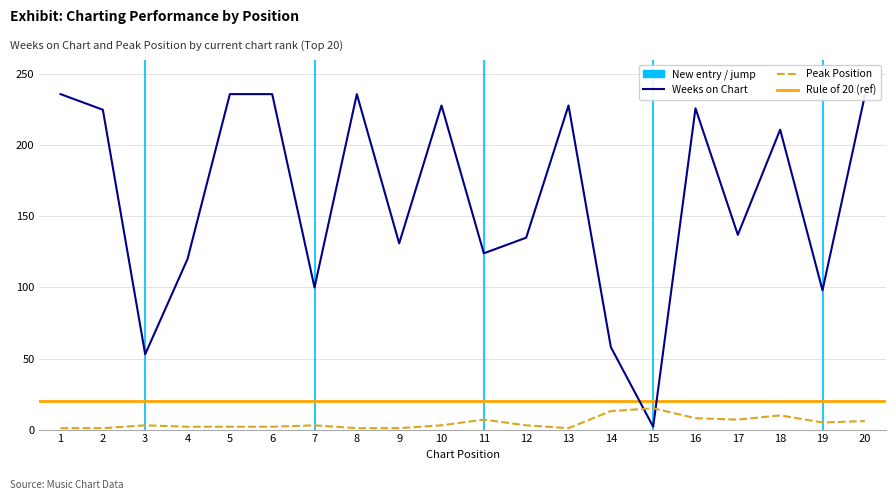

The value of Peak Position at 12 is 3. True or false?

True